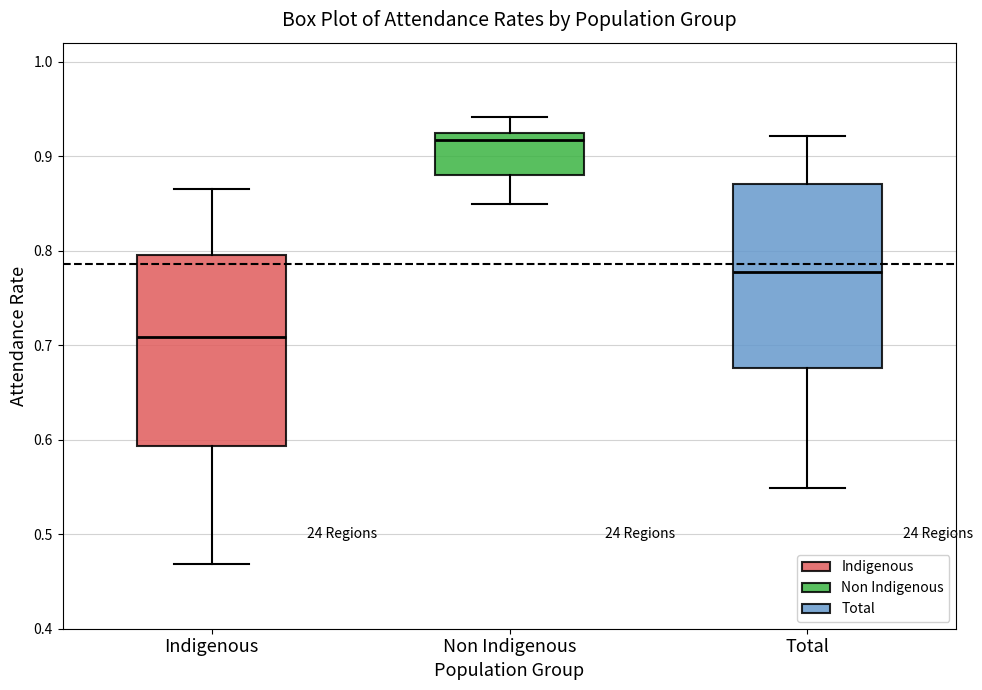

Reading left to right, read every box against the y-axis: the position of its median line, the range the box covers, and the ends of its whiskers. The values are not printed on the chart, so give them approximately, as read against the axis.

Indigenous: median 0.71, box 0.59 to 0.80, whiskers 0.47 to 0.87
Non Indigenous: median 0.92 (just below the box's upper edge), box 0.88 to 0.92, whiskers 0.85 to 0.94
Total: median 0.78, box 0.68 to 0.87, whiskers 0.55 to 0.92